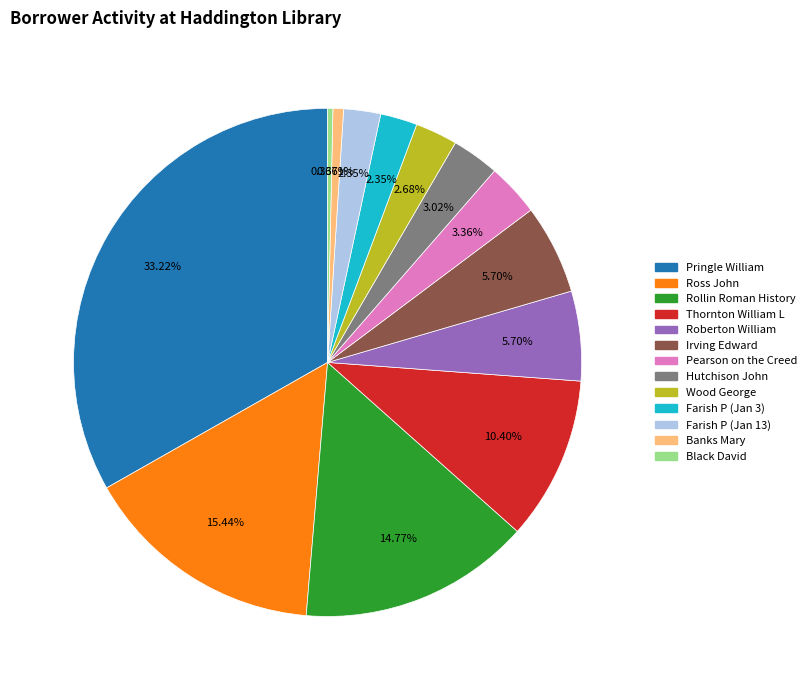

Which has a higher value, Farish P (Jan 13) or Thornton William L?

Thornton William L